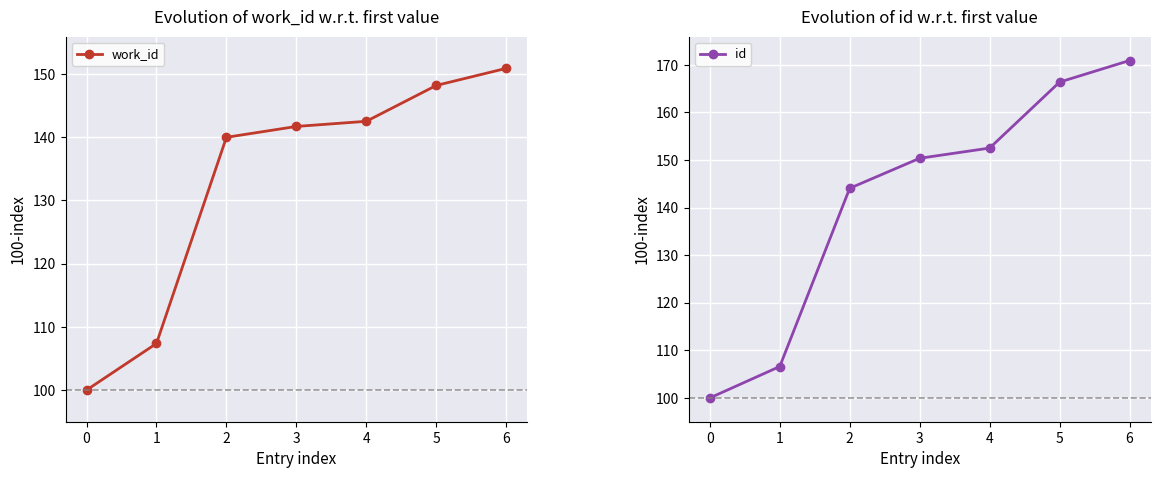

What is the minimum value for work_id?

100.0